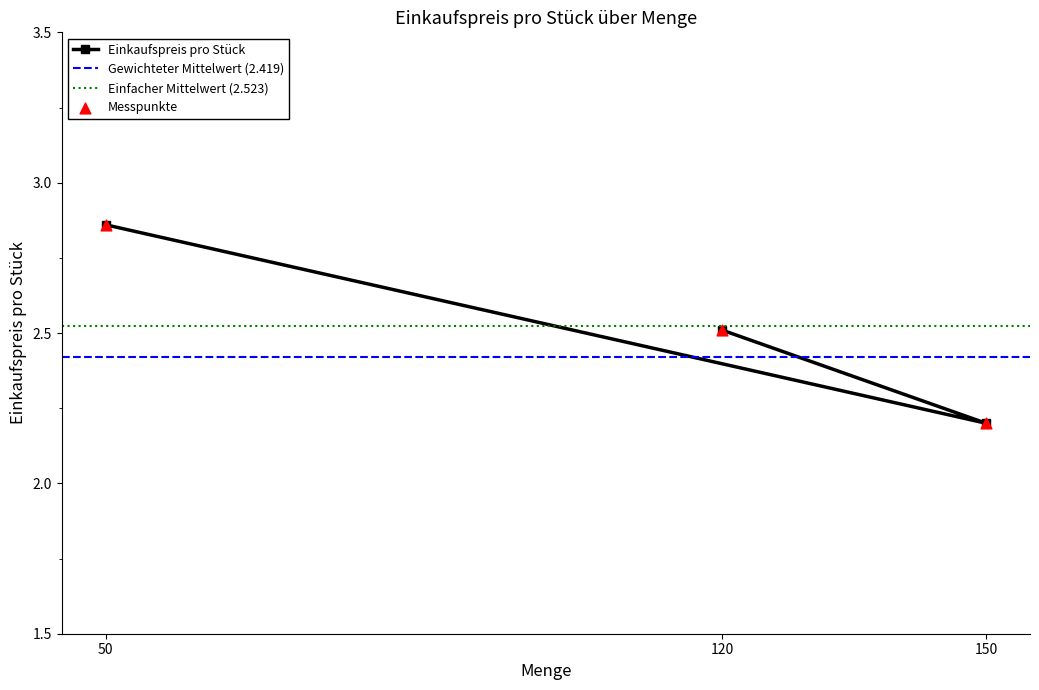

Approximately how many times larger is the value at 50 compared to 150?

1.3